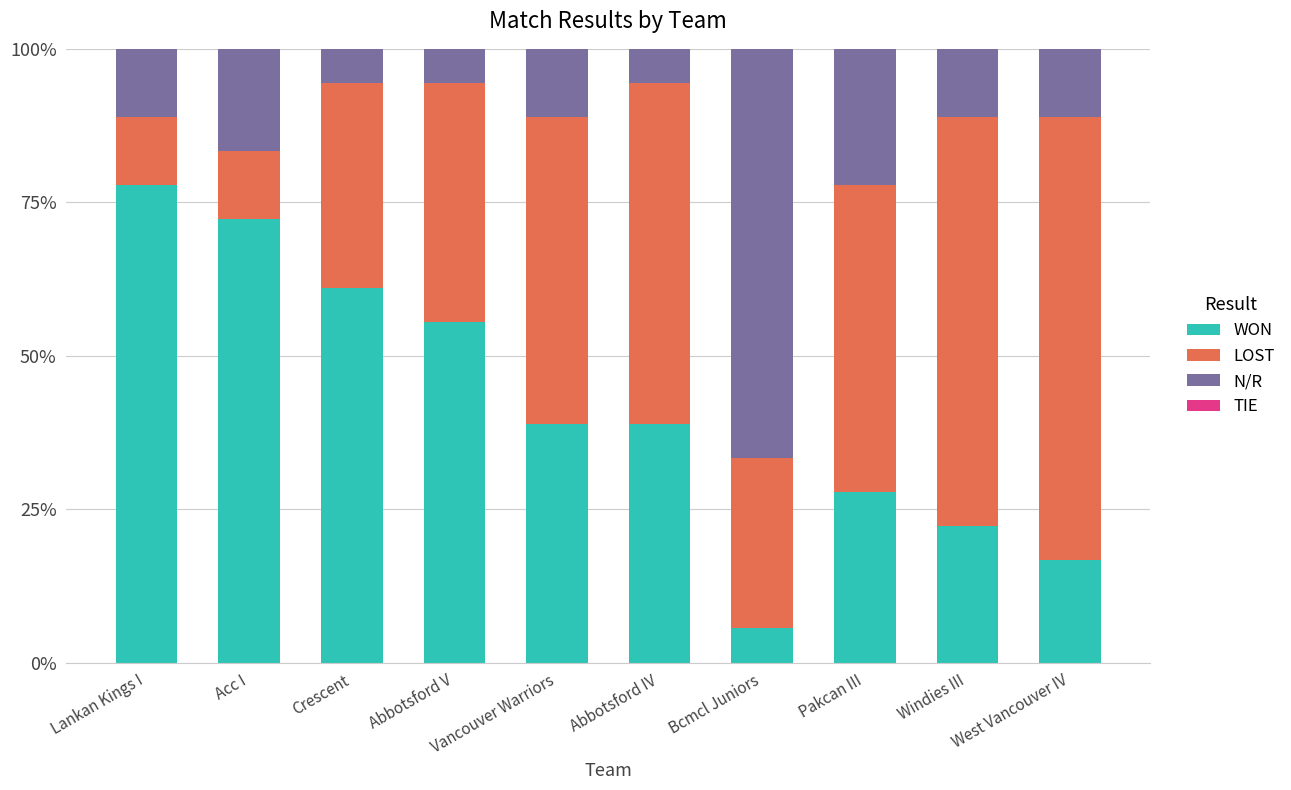

Are the bars grouped side by side (vs. stacked)?

No